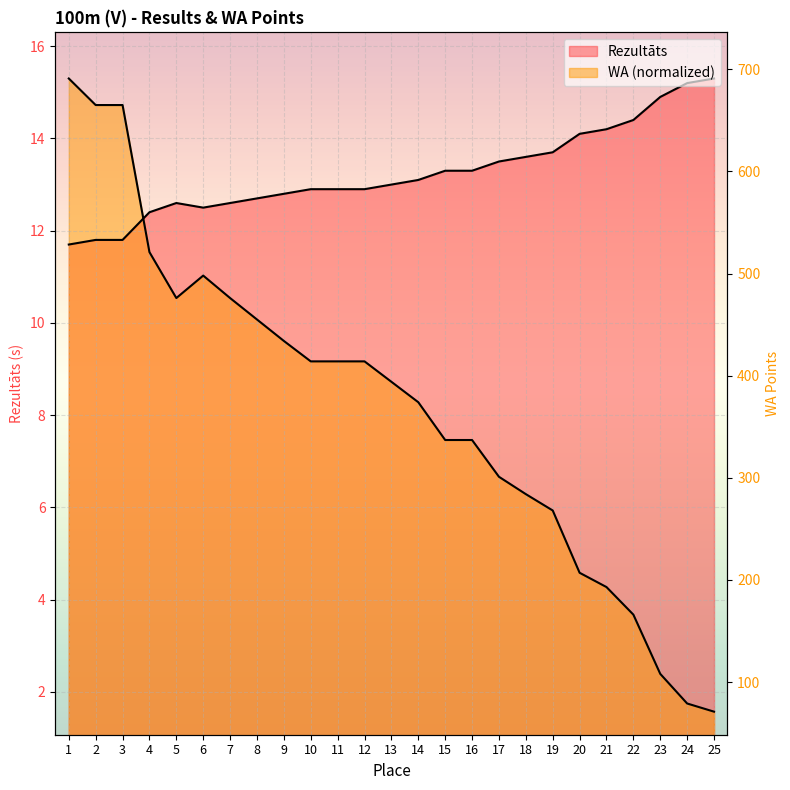

At how many categories does at least one series exceed 3?

25